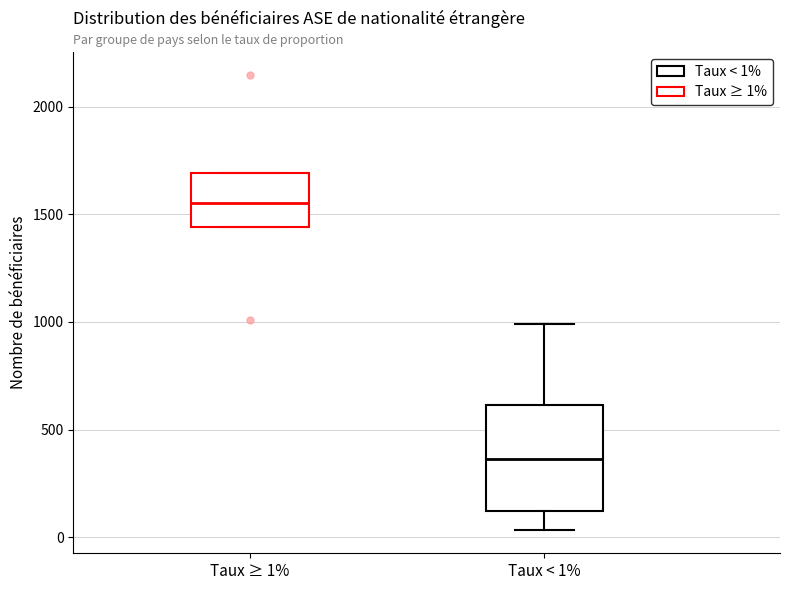

Where is the lower edge of the box for Taux ≥ 1% on the y-axis? The values are not printed on the chart, so give them approximately, as read against the axis.

1450